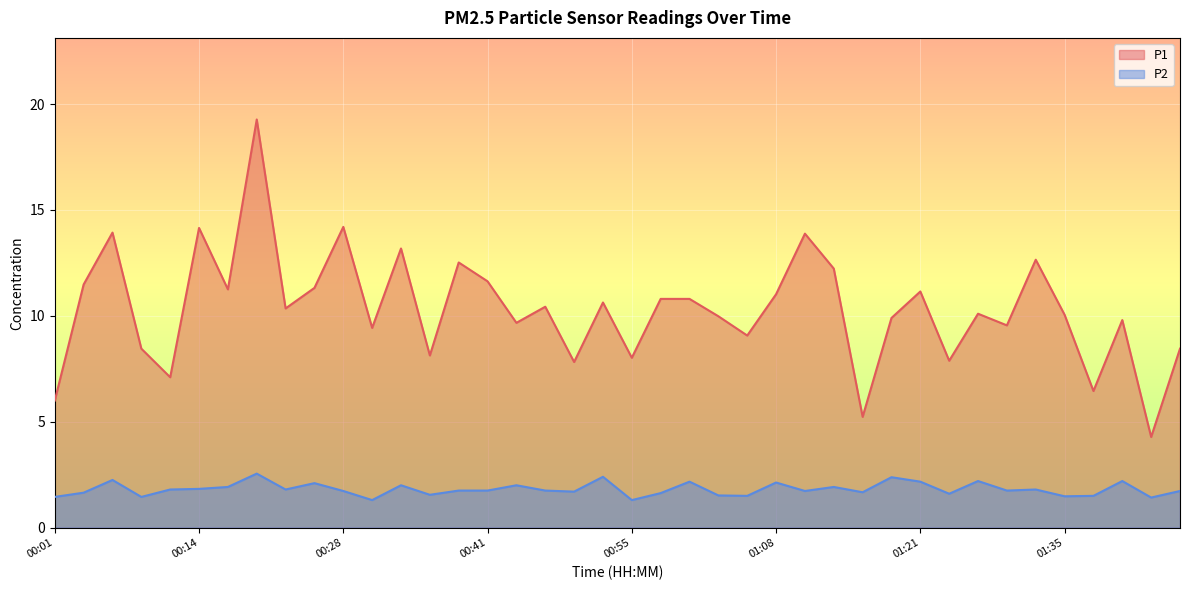

Which series has the largest range (max minus min)?

P1